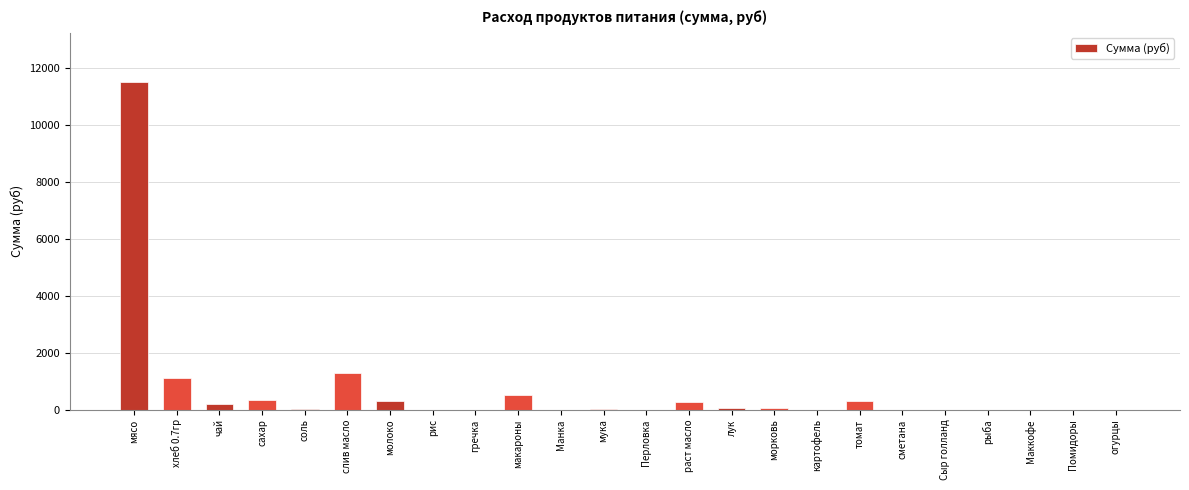

How many series are shown in this chart?

1